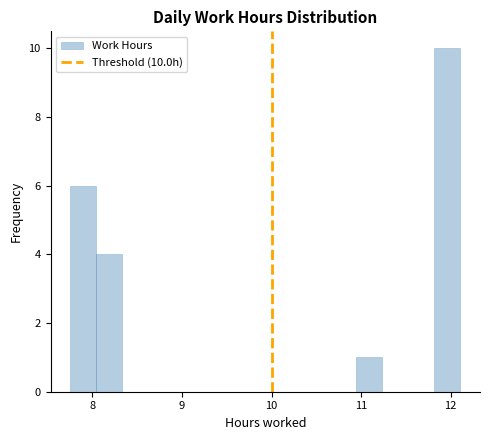

Around what value on the x-axis is the tallest bar? Give the approximate position of its centre, as read against the axis.

12.0